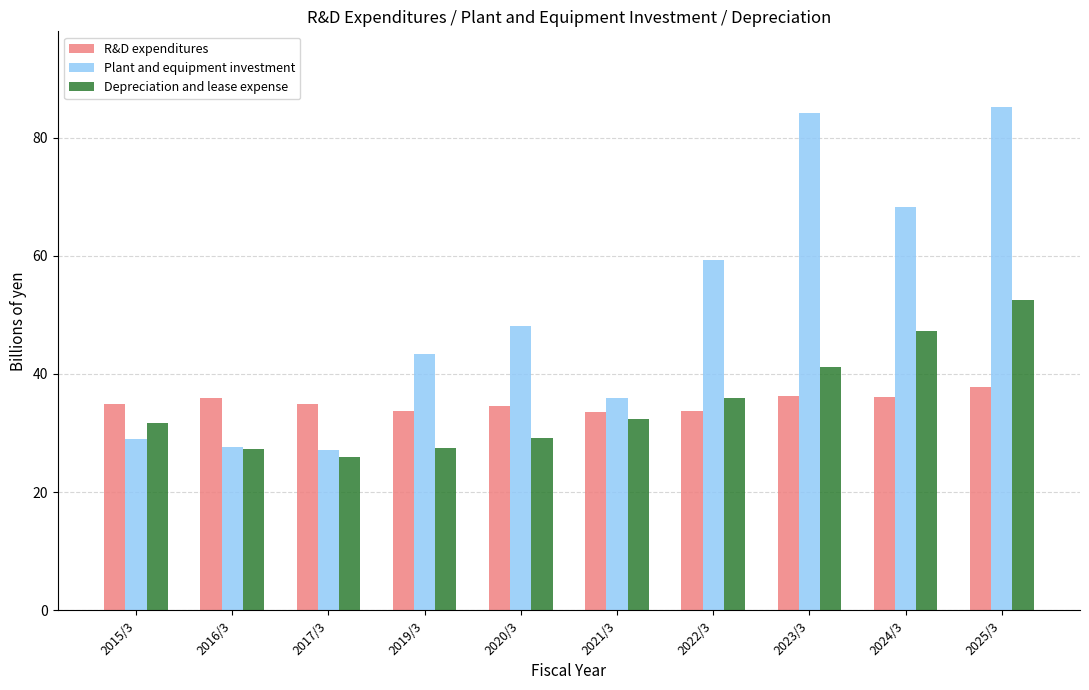

What is the total value across all series at 2022/3?

129.1